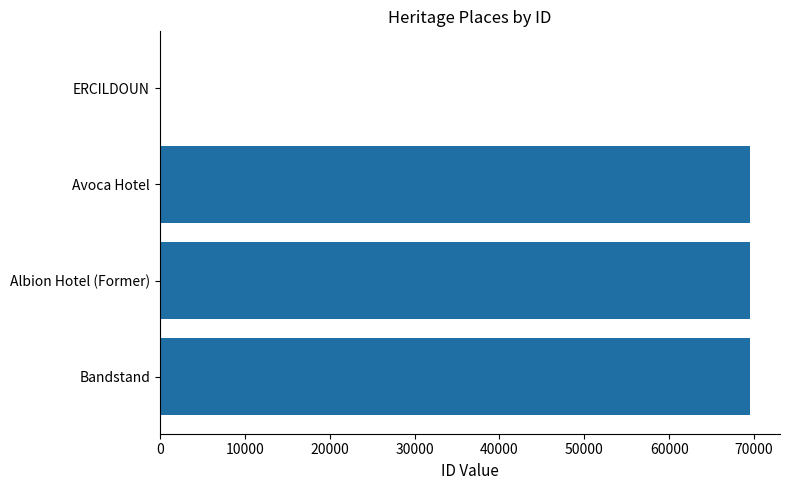

Read the value at Bandstand.

69570